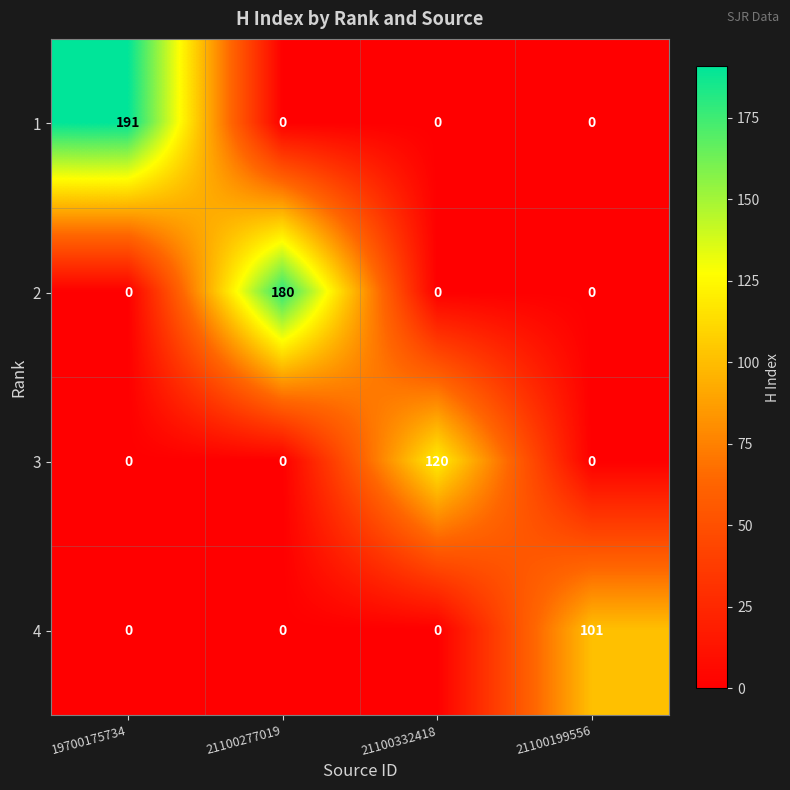

Which label corresponds to the largest value in the chart?

19700175734